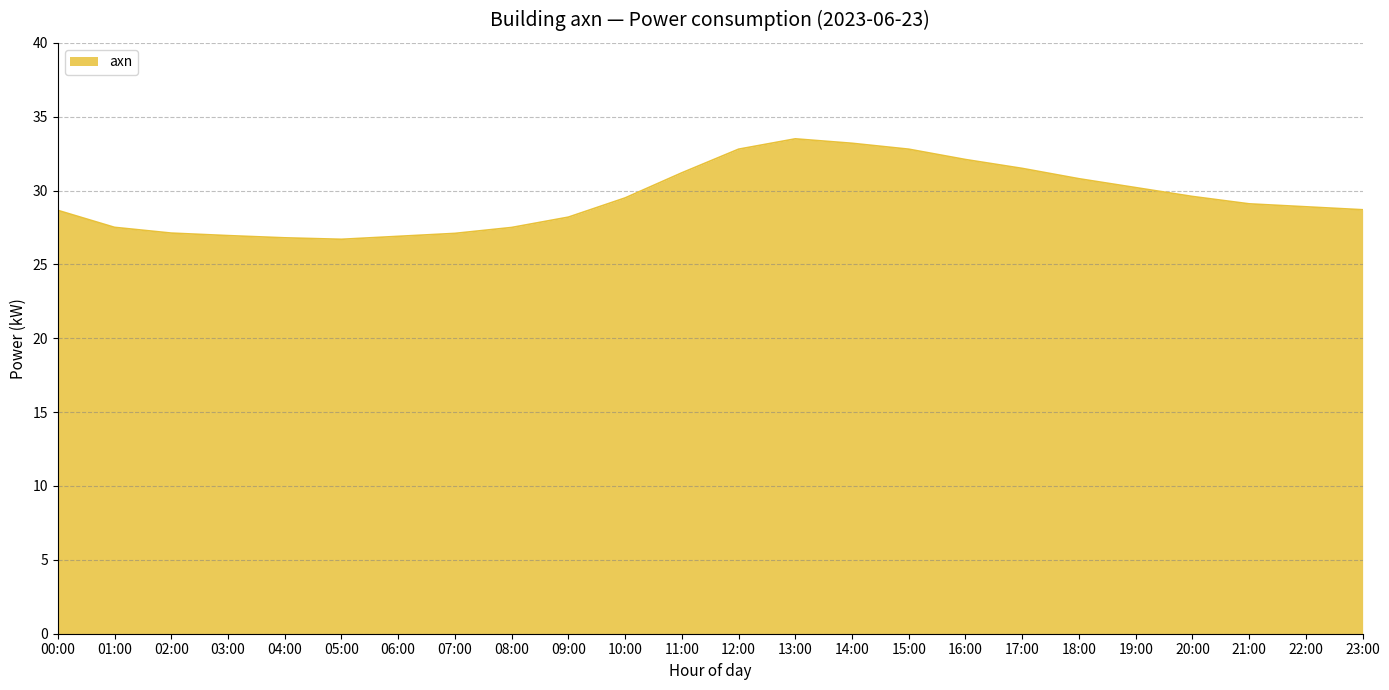

What position from the left is 21:00?

22